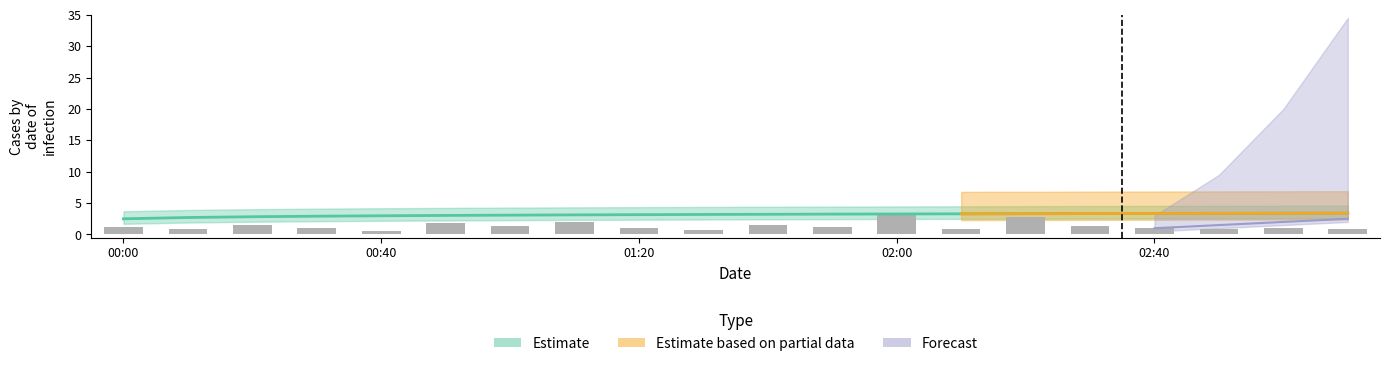

The chart shows a value of 0.7 at 9. True or false?

True